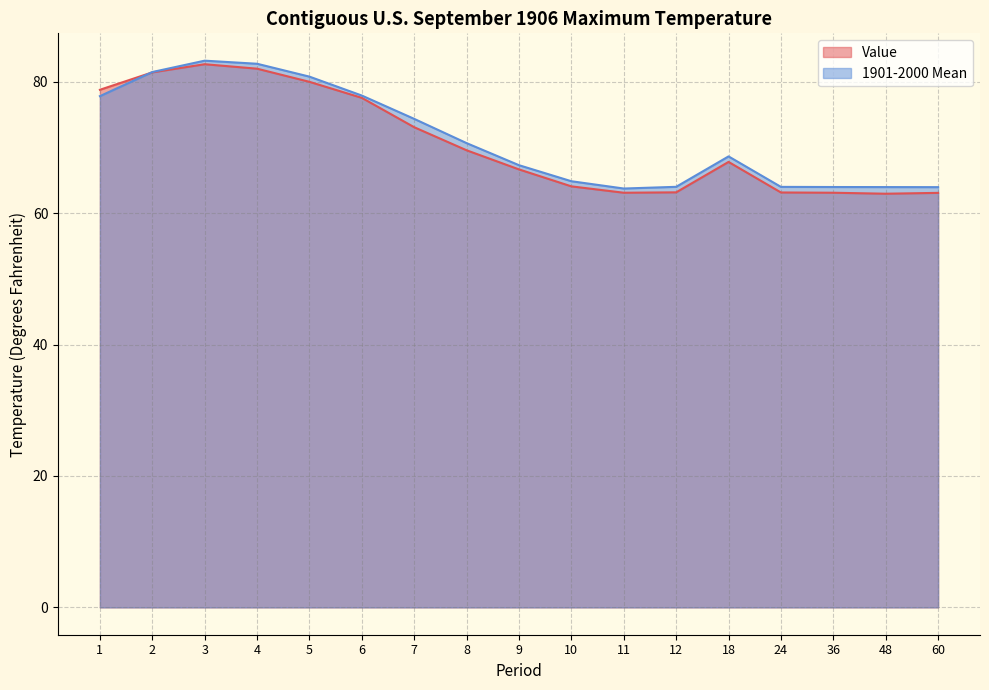

Reading left to right, what are all the values shown in this chart?

Value: 1=78.8	2=81.4	3=82.7	4=82.0	5=80.0	6=77.5	7=73.1	8=69.6	9=66.7	10=64.1	11=63.1	12=63.2	18=67.8	24=63.1	36=63.1	48=63.0	60=63.1
1901-2000 Mean: 1=77.8	2=81.5	3=83.2	4=82.7	5=80.8	6=77.9	7=74.3	8=70.7	9=67.3	10=64.9	11=63.8	12=64.0	18=68.6	24=64.0	36=64.0	48=64.0	60=64.0